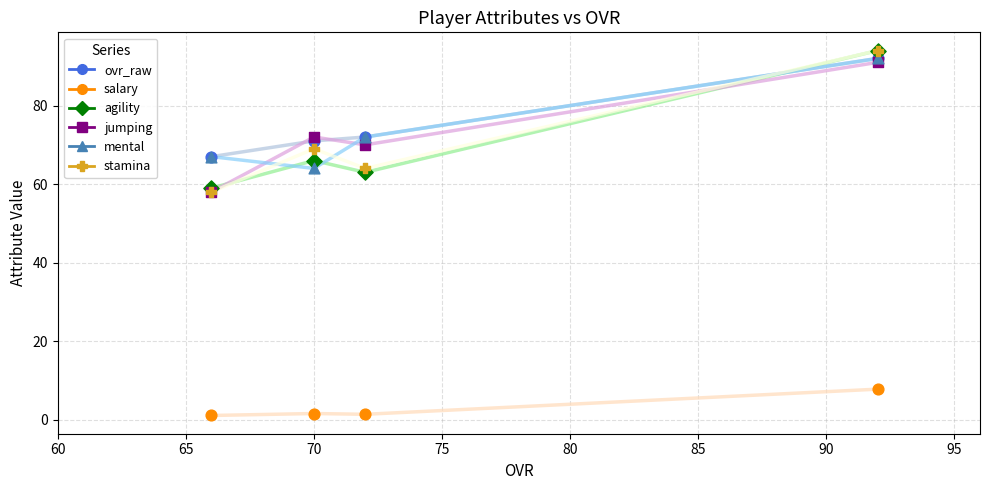

What is the greatest value displayed?

94.0